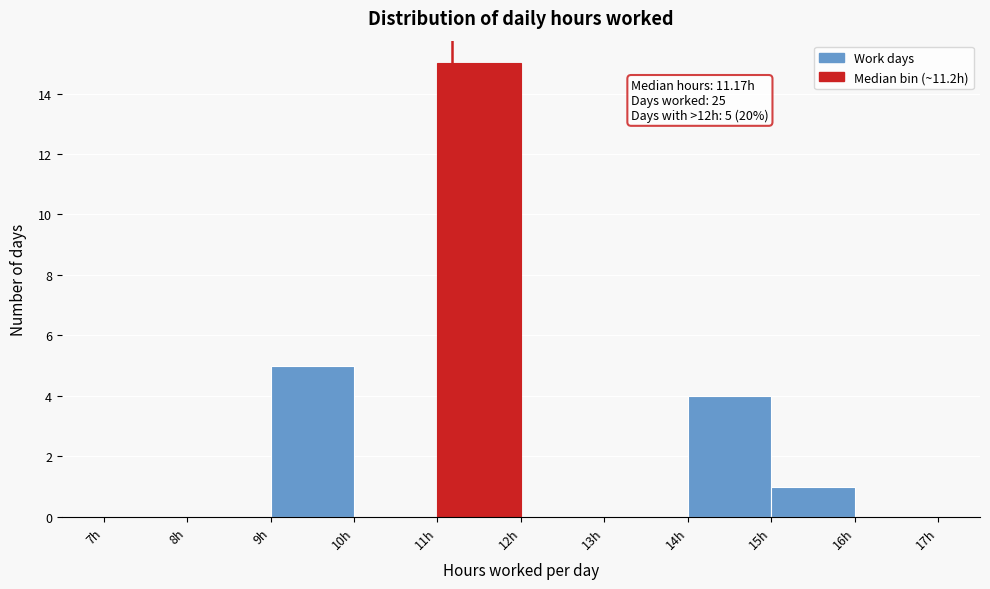

Over which range of the x-axis is the bar tallest?

11 to 12